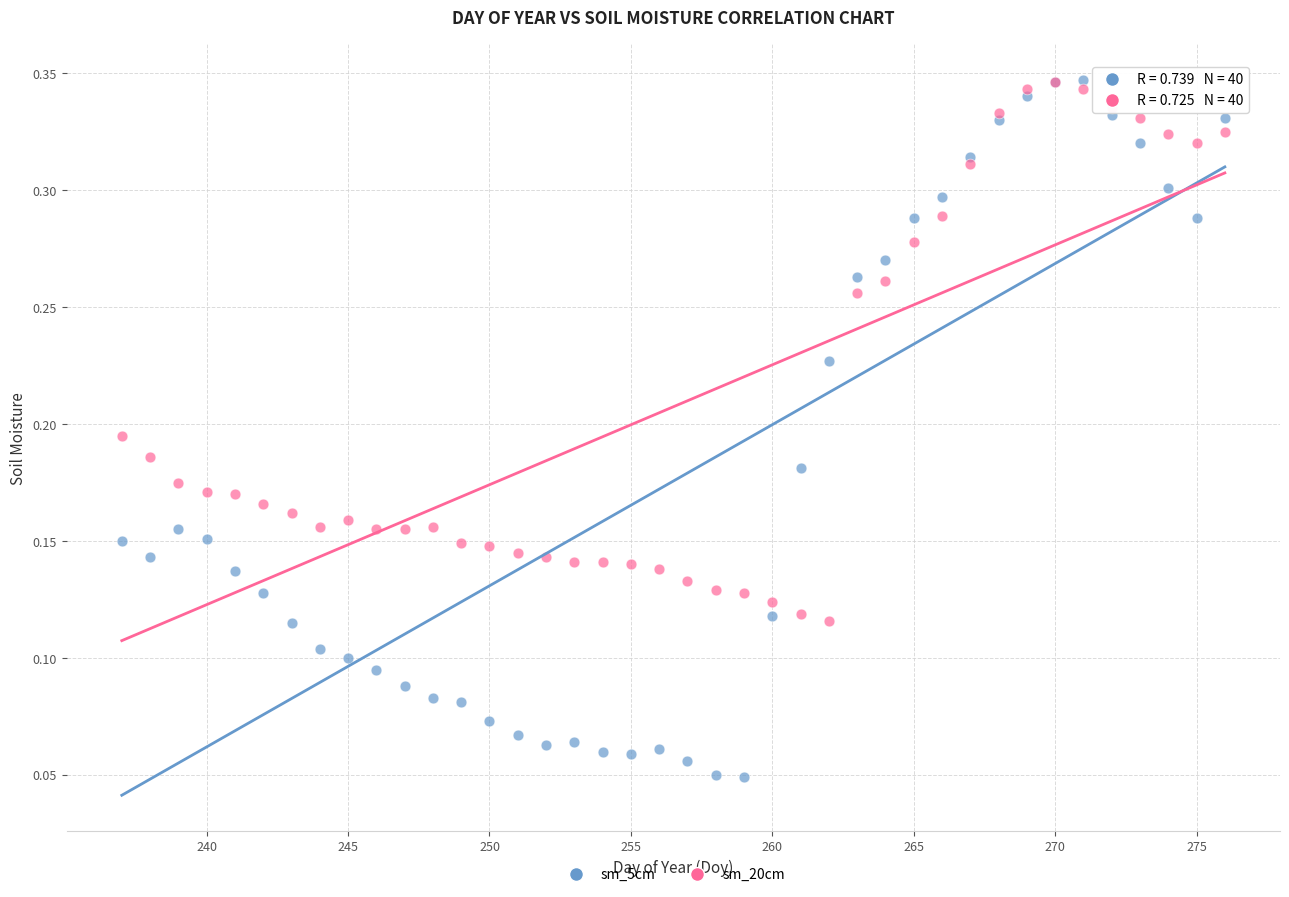

What are all the series names shown in the legend?

sm_5cm, sm_20cm